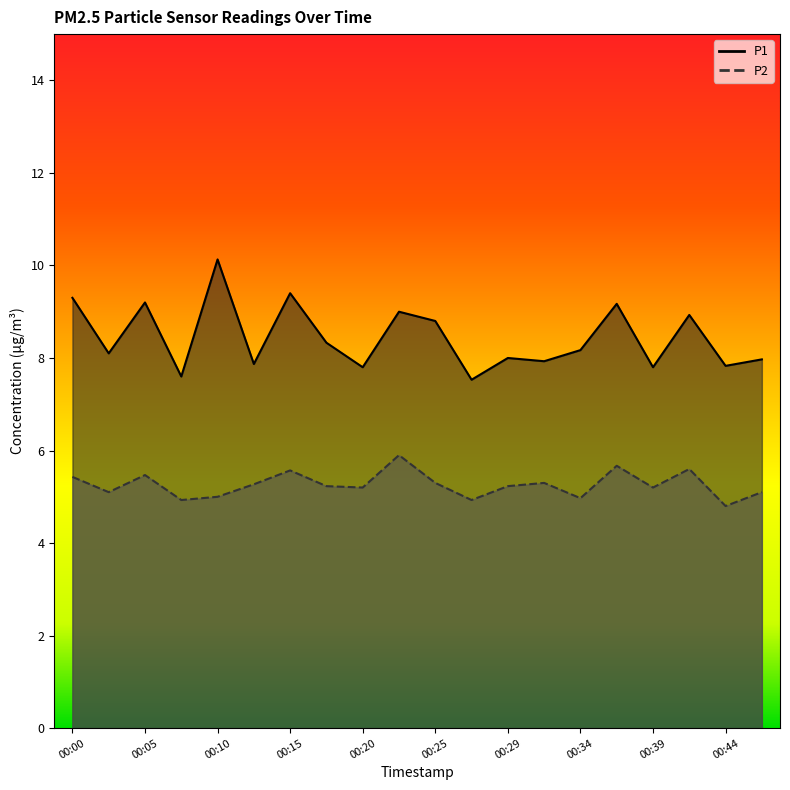

What is the value of the P2 point at the 15th from the left?

5.0